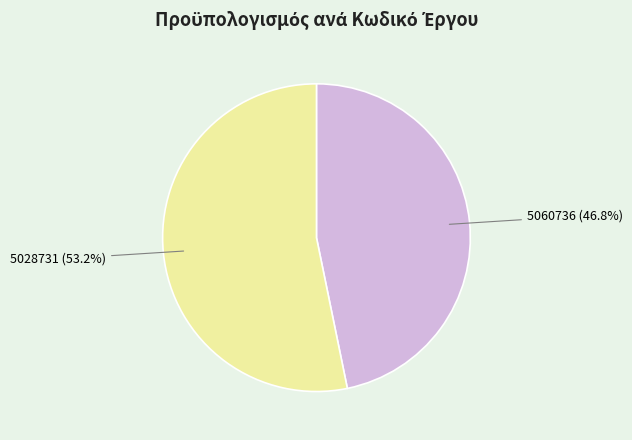

True or false: 5028731 accounts for 39% of the total.

False